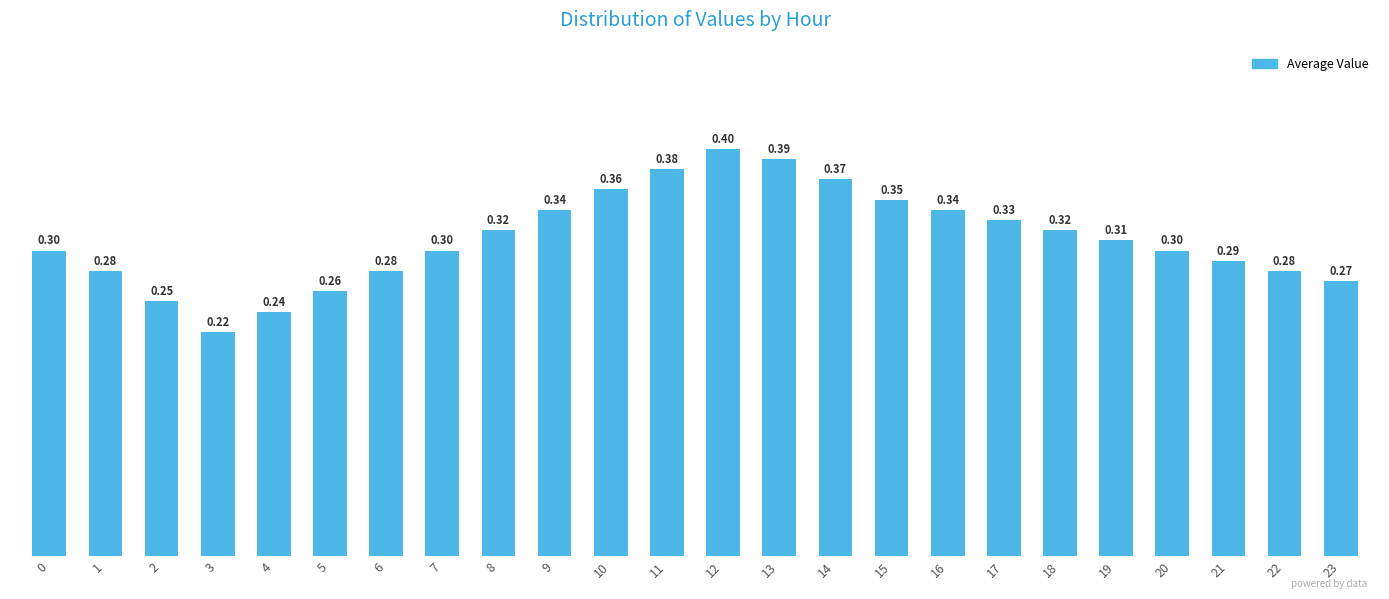

Which has a higher value, 22 or 10?

10